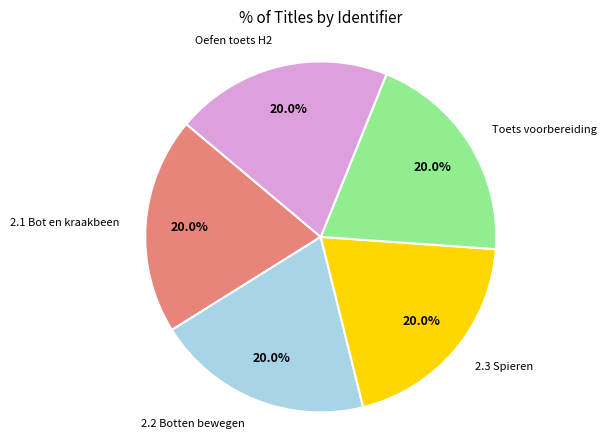

Is there any slice that represents more than half of the pie?

No